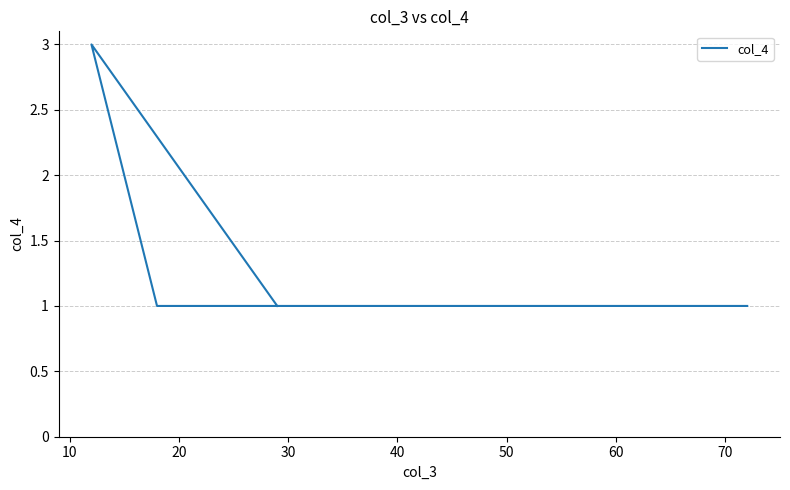

What is the maximum value shown in the chart?

3